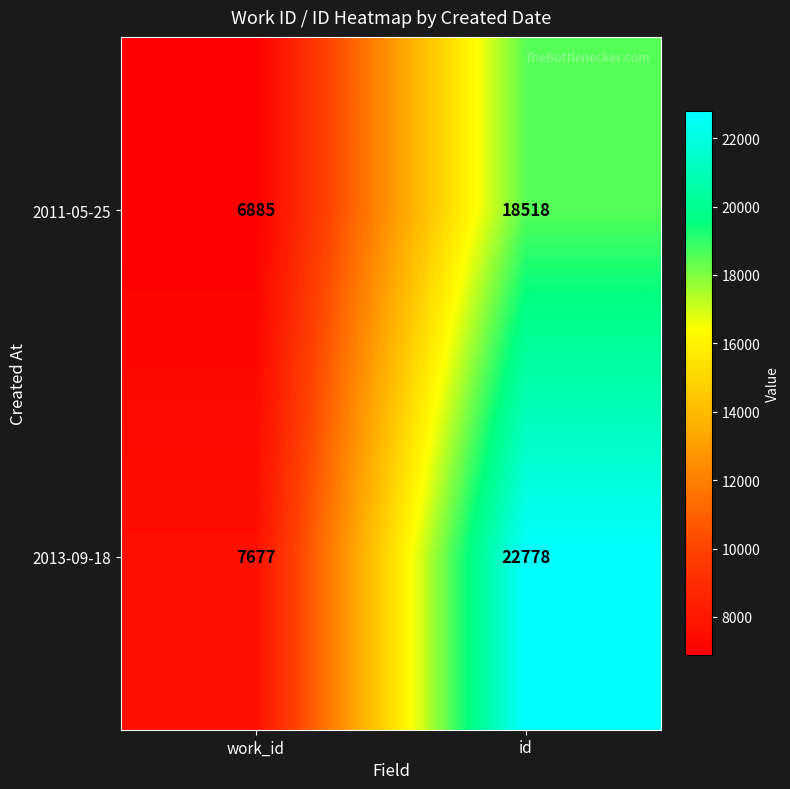

The 2013-09-18 series shows 5017 at work_id. True or false?

False